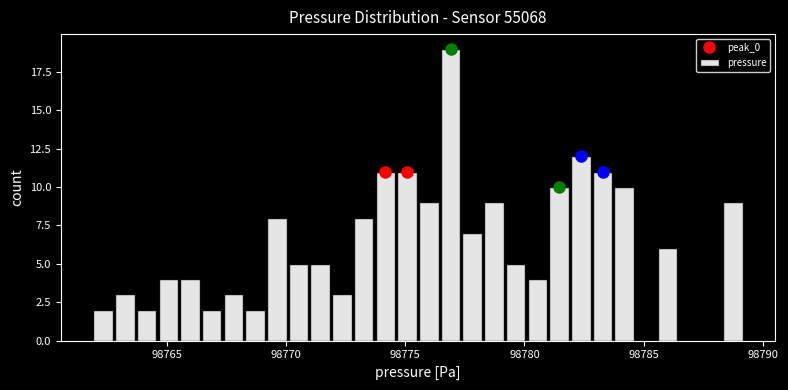

Read against the x-axis, roughly where is the centre of the tallest bar?

98777.0